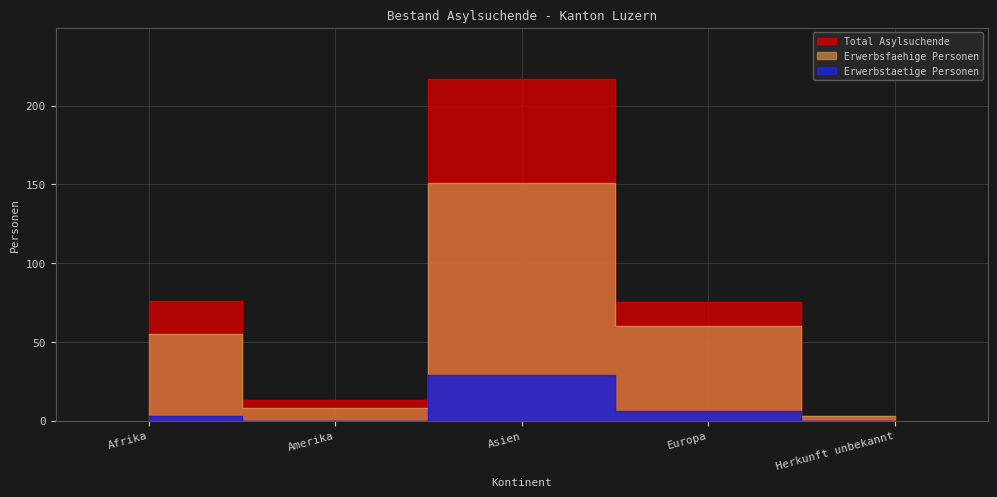

True or false: Total Asylsuchende and Erwerbstaetige Personen cross at least once.

False